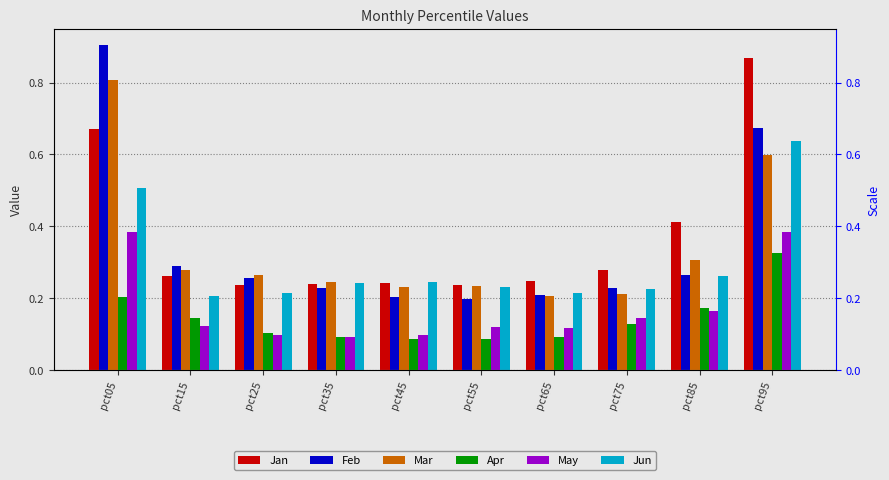

What is the average value of the Feb series?

0.3